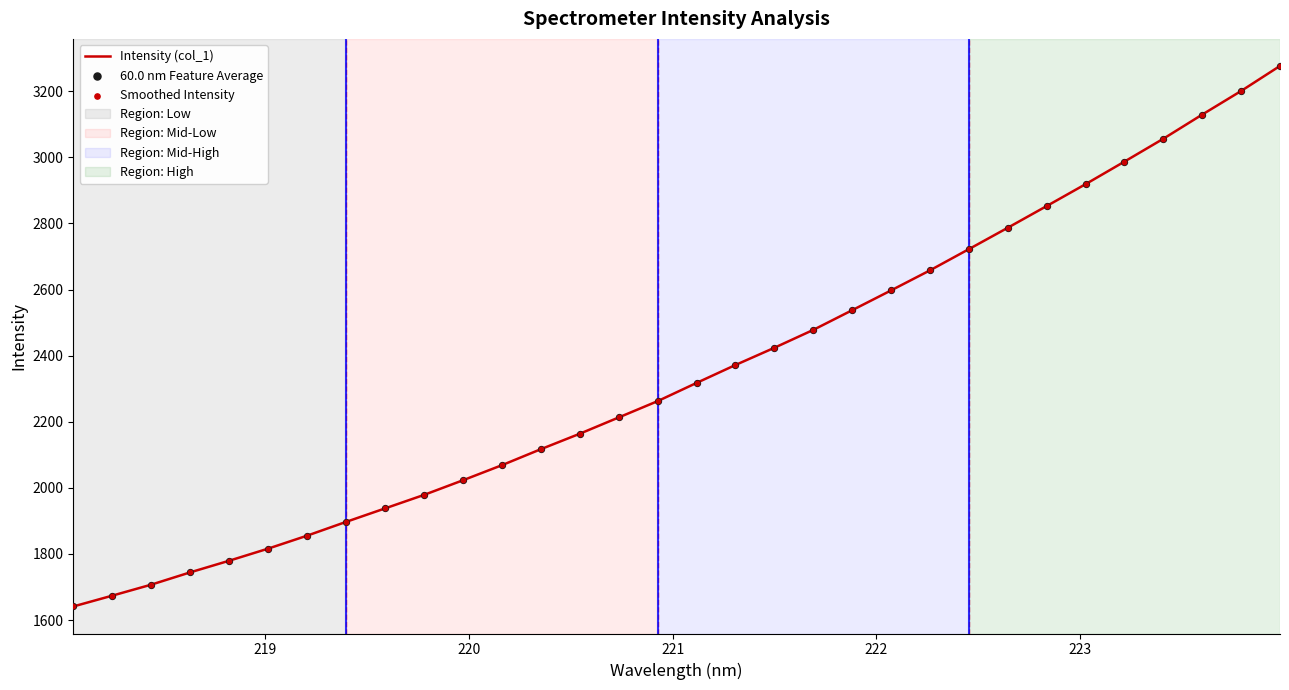

What is the smallest value displayed?

1641.2